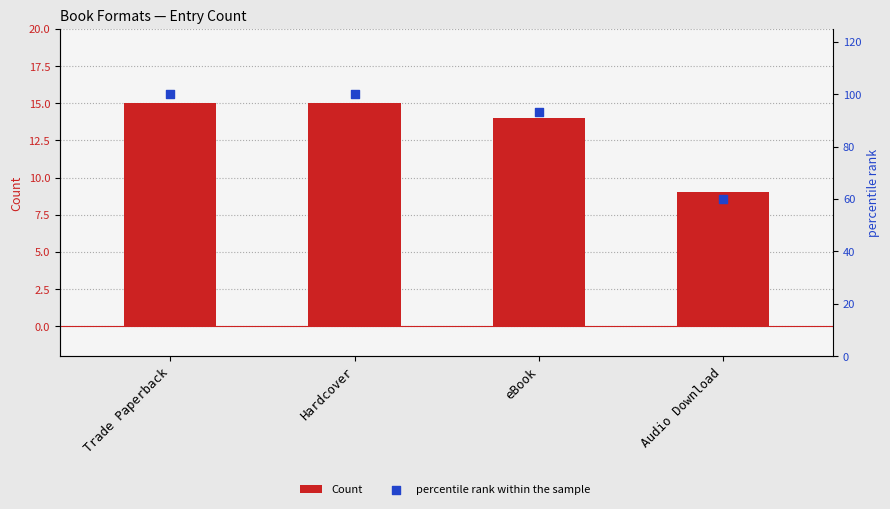

What are all the series names shown in the legend?

Count, percentile rank within the sample